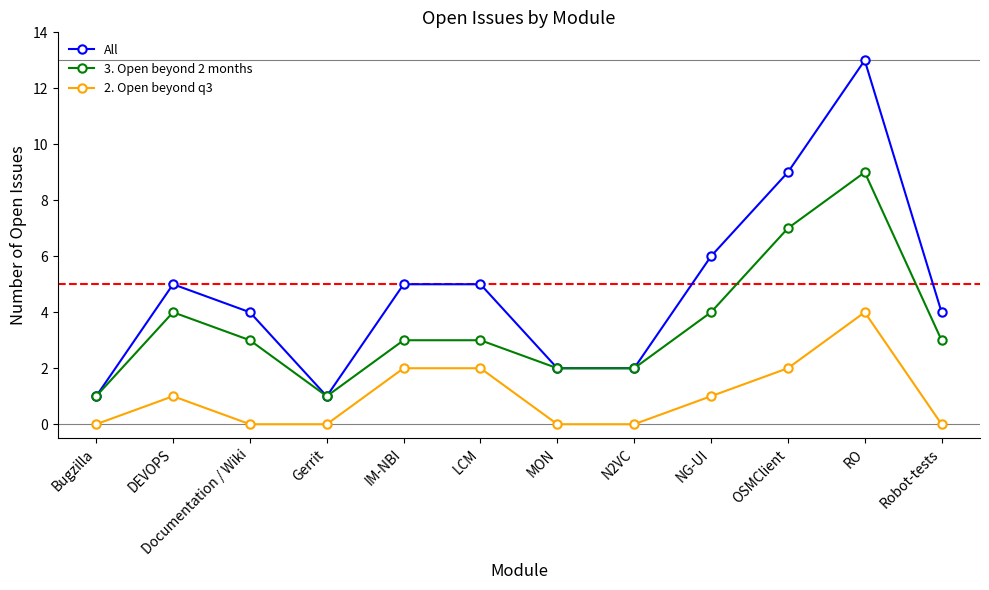

True or false: 2. Open beyond q3 and All intersect in this chart.

False